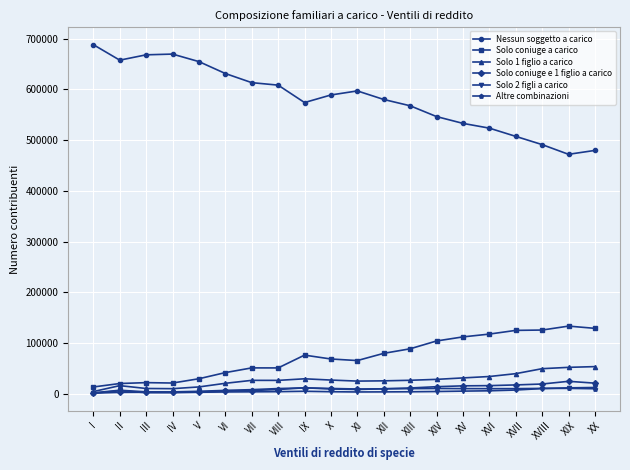

True or false: Nessun soggetto a carico has more than 1 points higher than both neighbors.

True